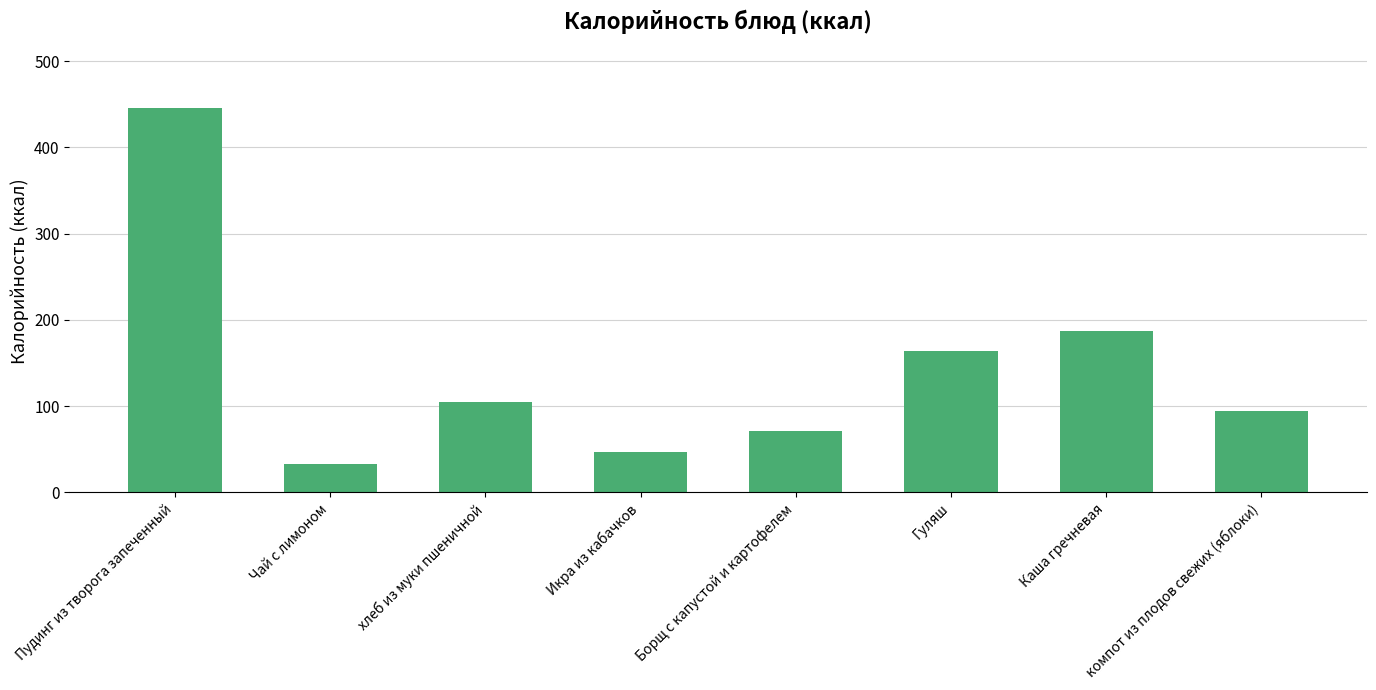

What position from the left is Пудинг из творога запеченный?

1